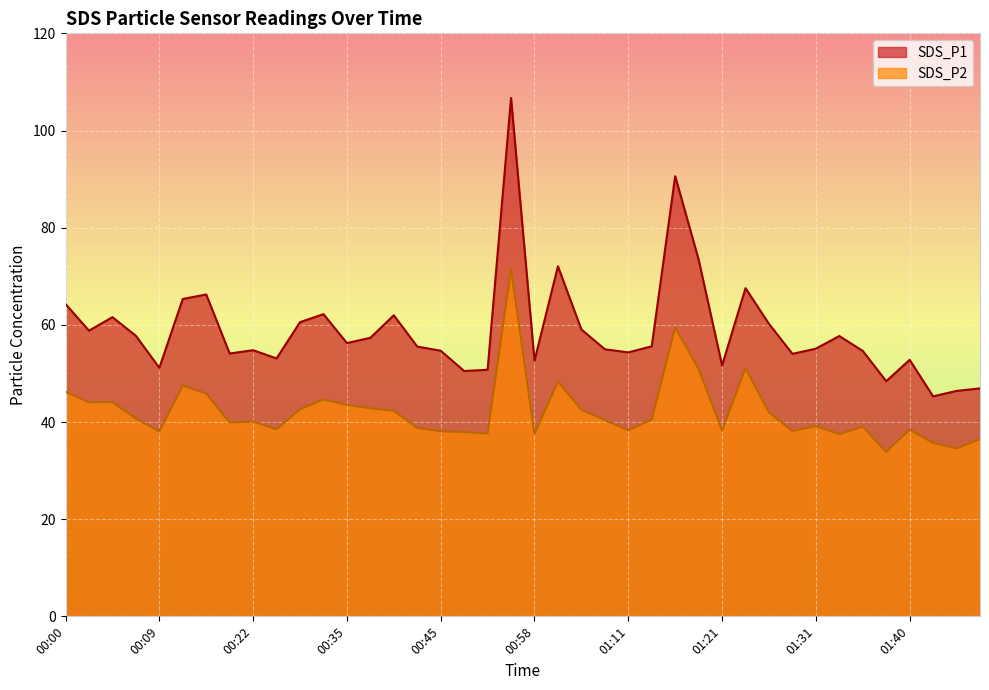

How many data points in SDS_P2 are above 40?

21